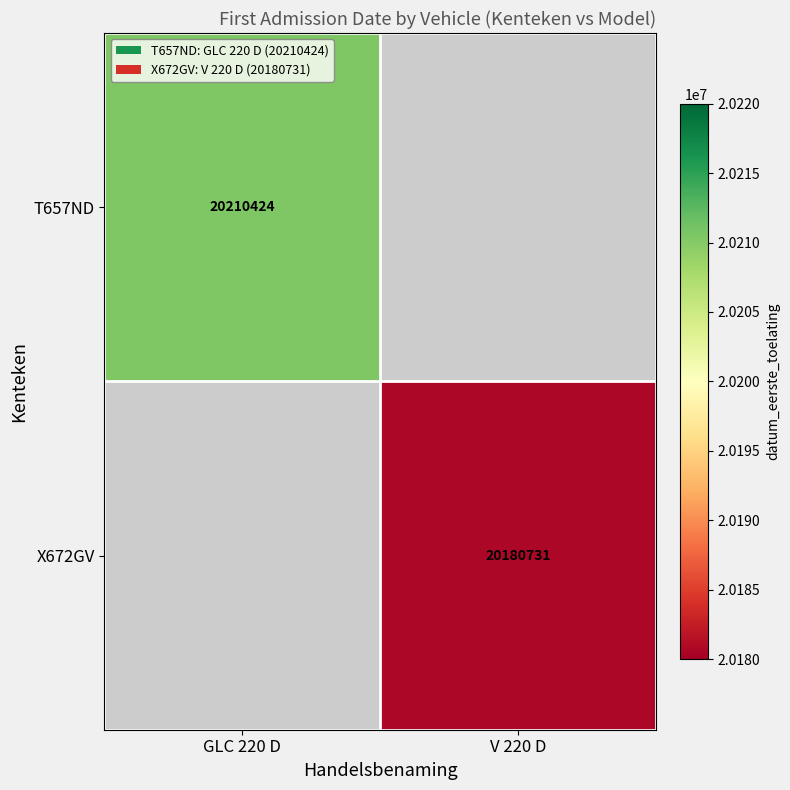

List the labels in order of T657ND value, smallest first.

GLC 220 D, V 220 D